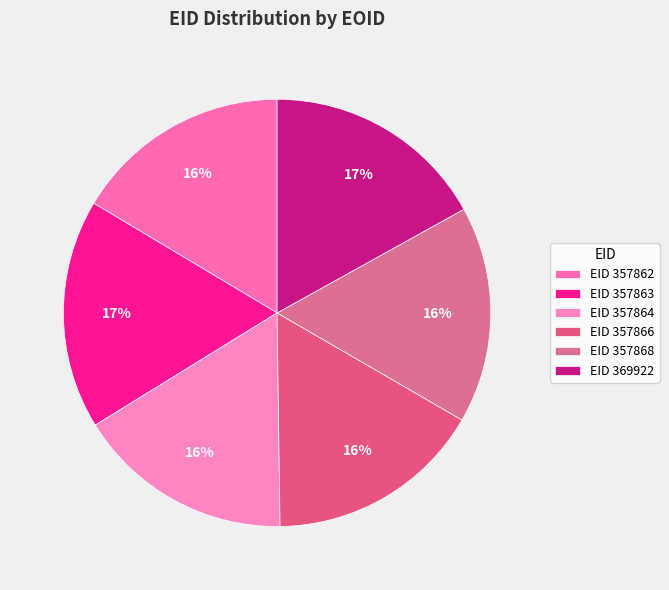

How many segments does this pie chart have?

6